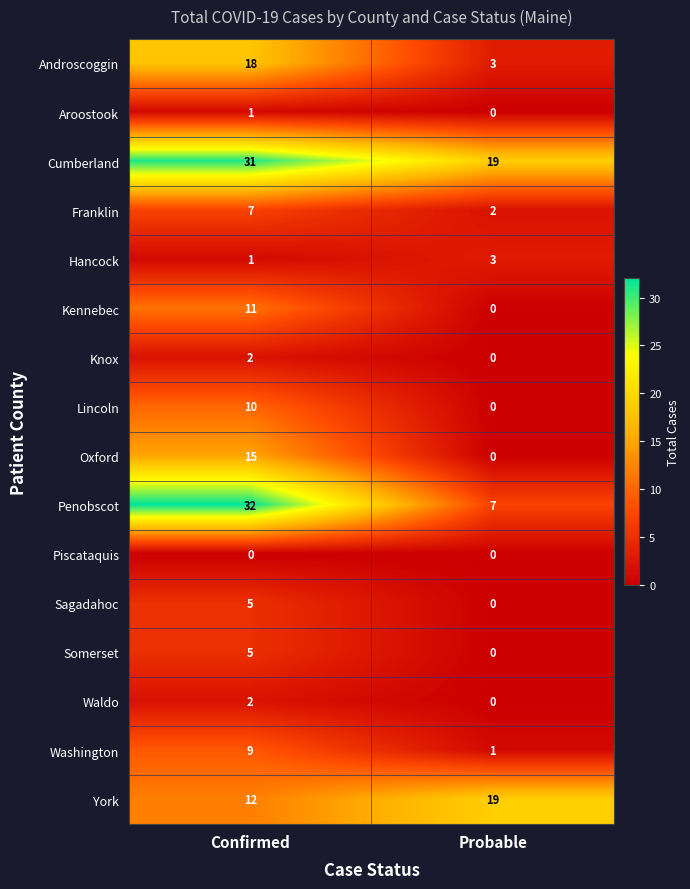

What is the sum of all Hancock values?

4